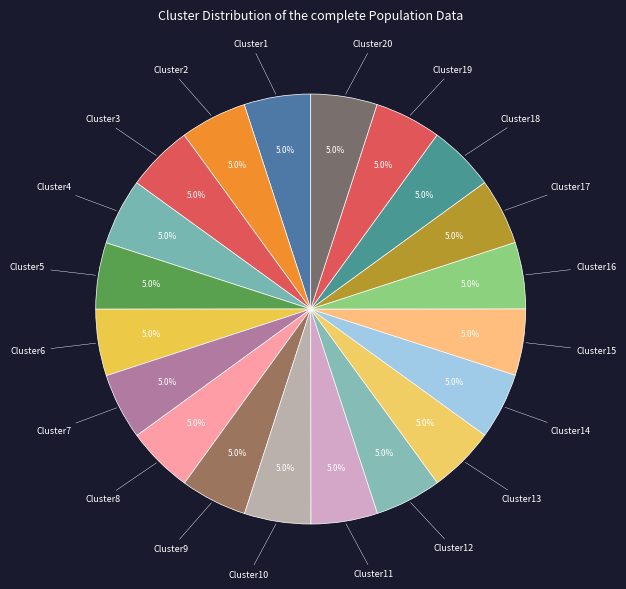

How much of the chart is everything except Cluster6?

95.0%